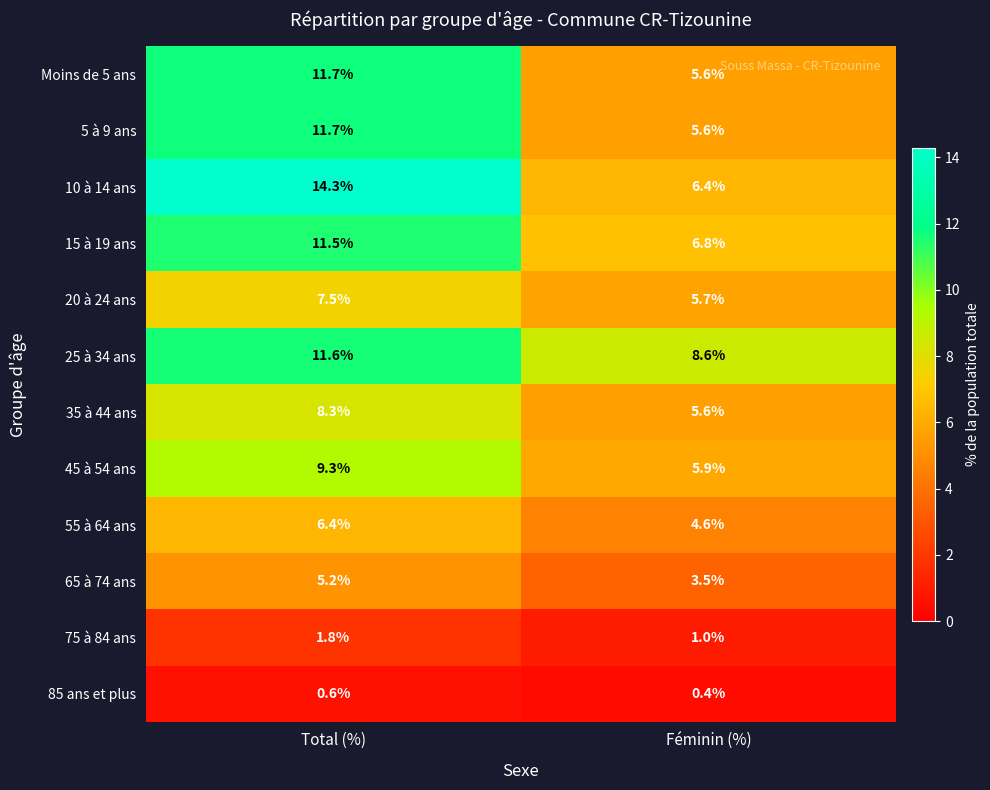

At which label does 65 à 74 ans first exceed 5?

Total (%)